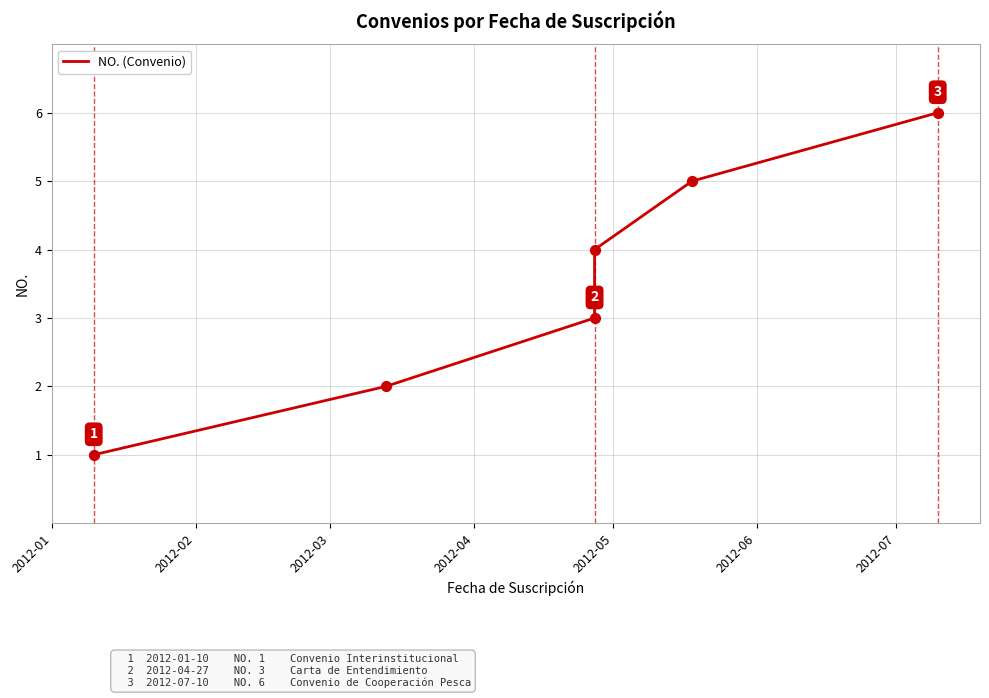

Approximately how many times larger is the value at 2012-03 compared to 2012-04?

0.8